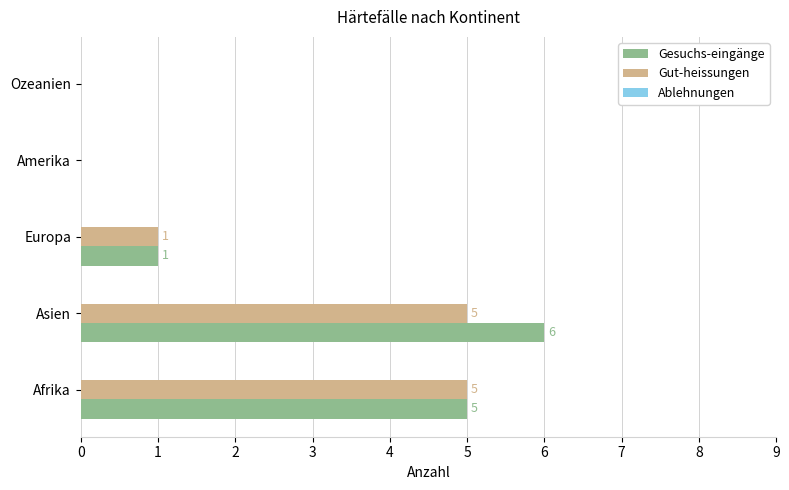

How many values in Gut-heissungen are above zero?

3